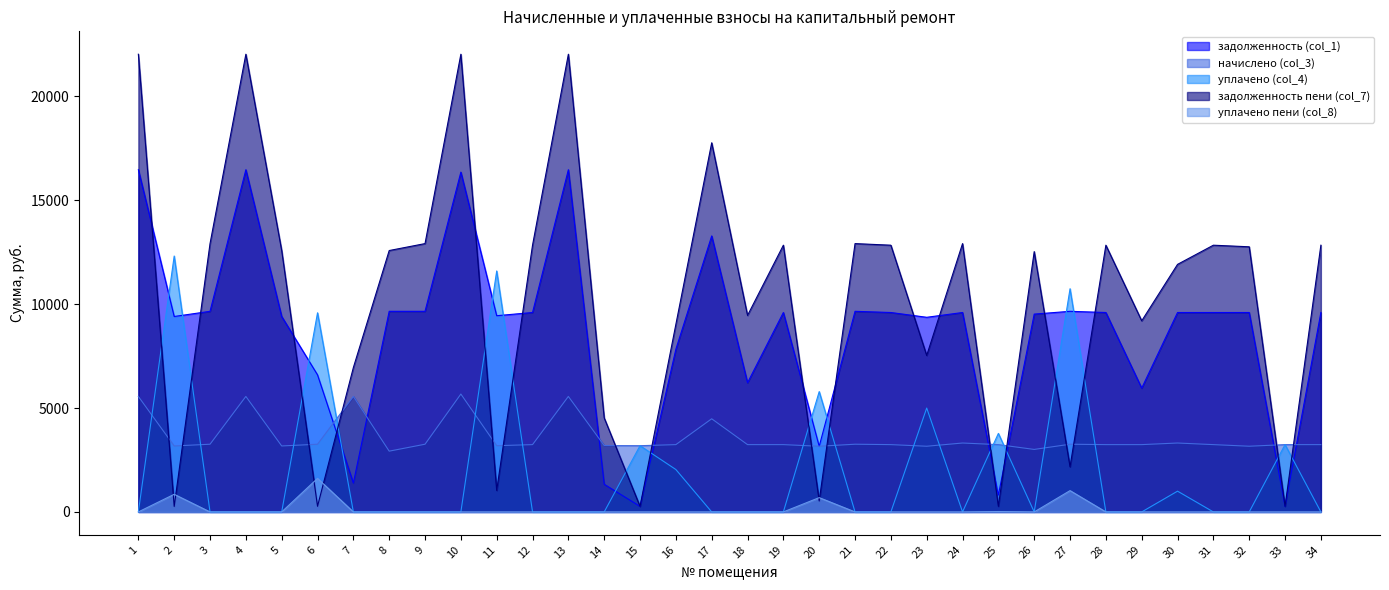

True or false: уплачено (col_4) has more than 1 interior local peaks.

True